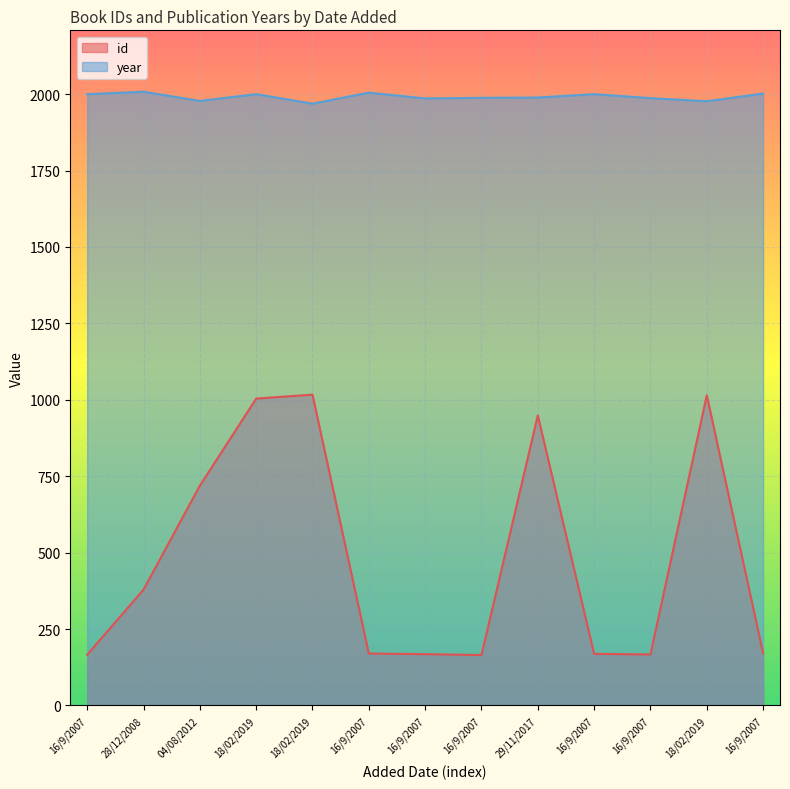

In year, how many points are lower than both neighbors (excluding endpoints)?

4